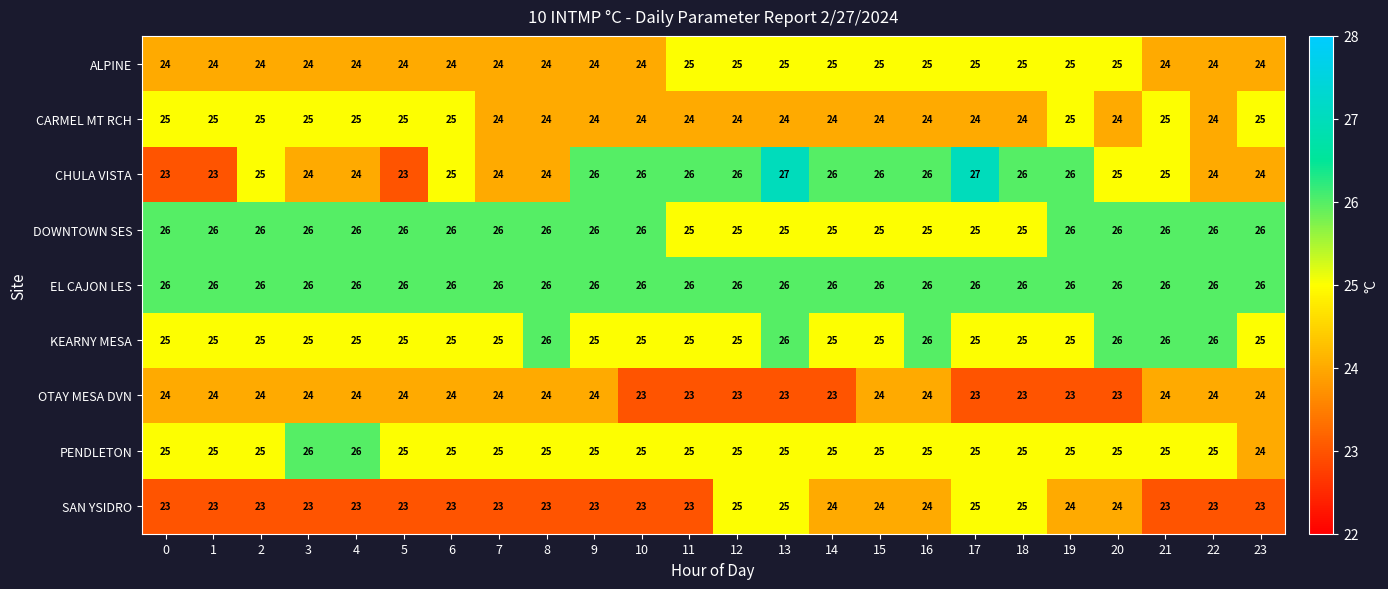

What is the greatest value displayed?

27